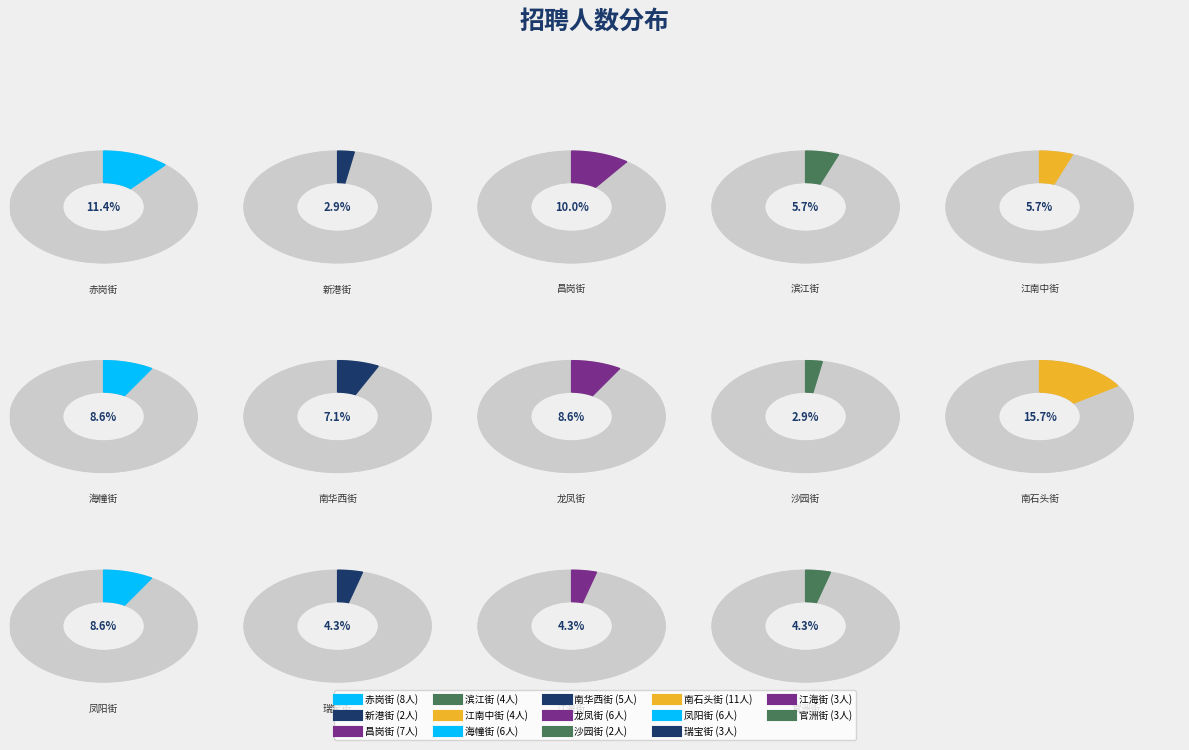

True or false: 江海街 accounts for 11% of the total.

False